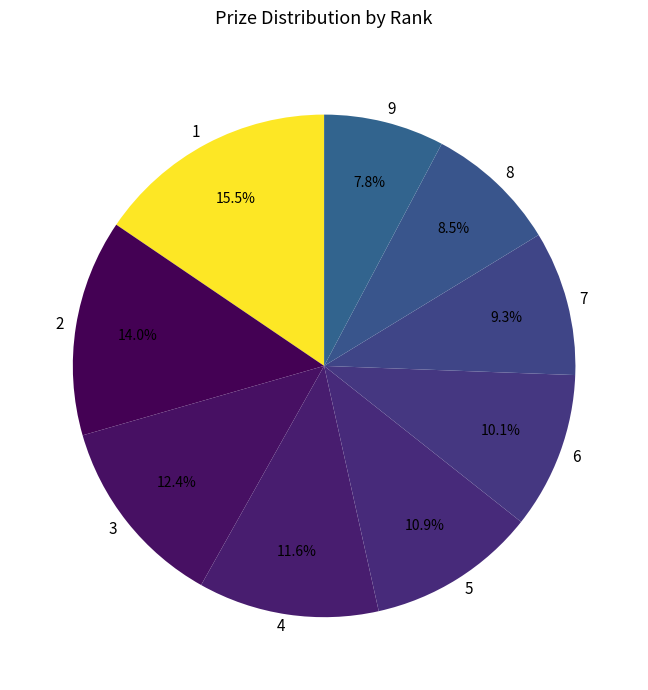

Rank the categories by value from lowest to highest.

9, 8, 7, 6, 5, 4, 3, 2, 1